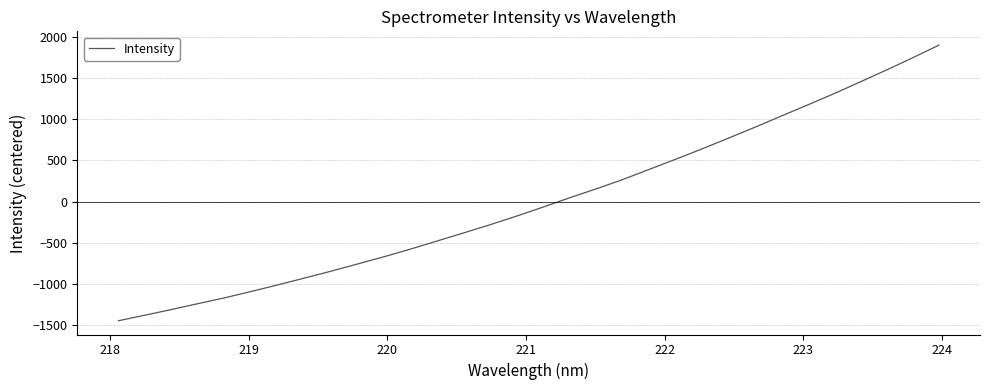

What is the maximum value shown in the chart?

1896.5